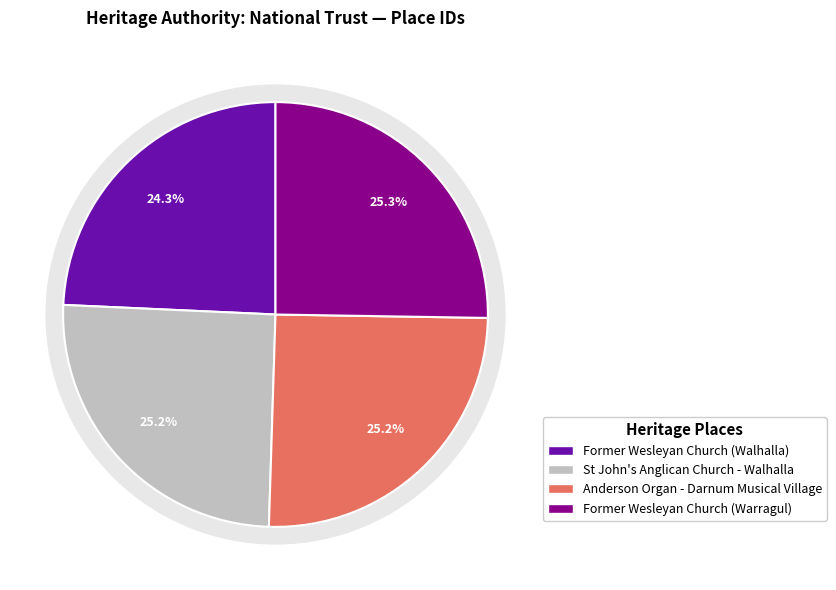

What percentage is the Former Wesleyan Church (Walhalla) slice, to the nearest percent?

24%